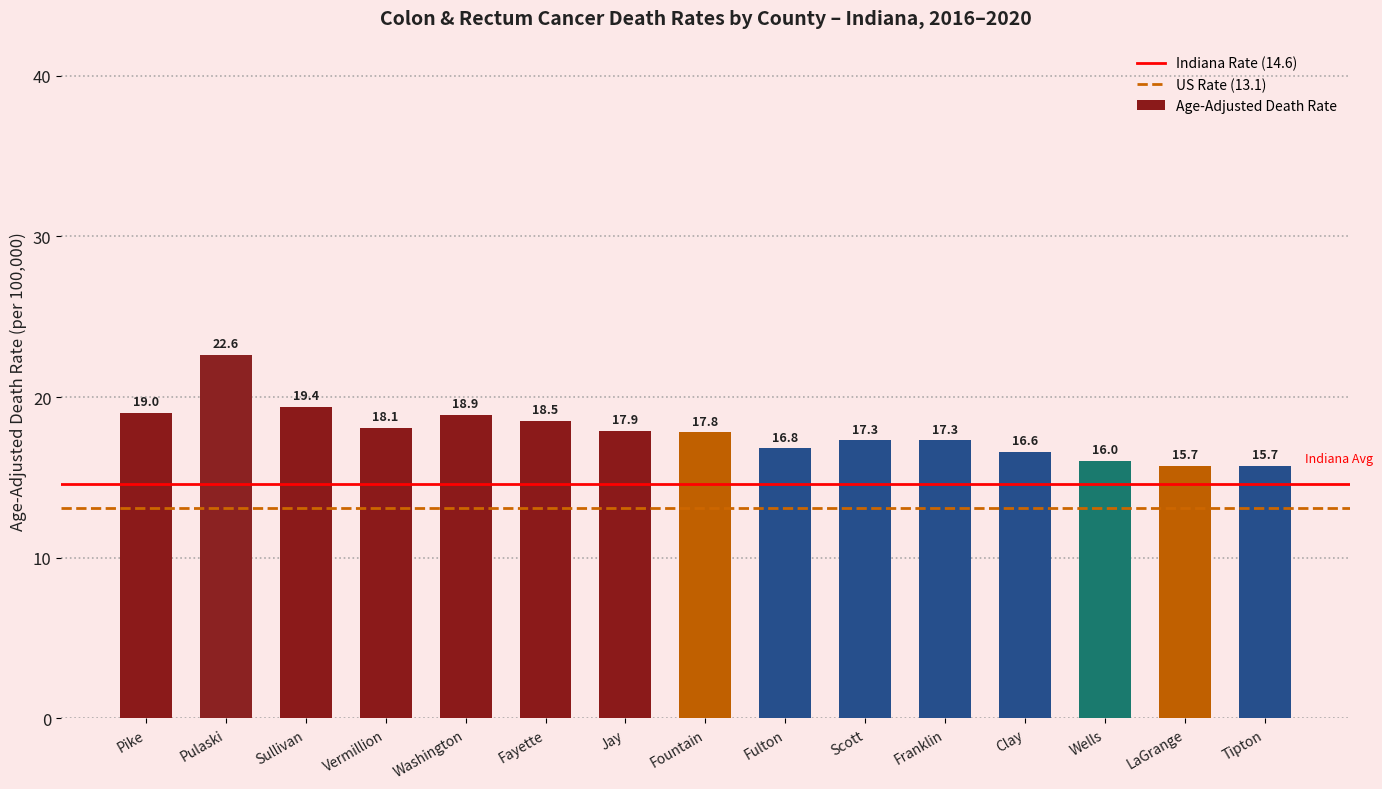

Which label corresponds to the largest value in the chart?

Pulaski